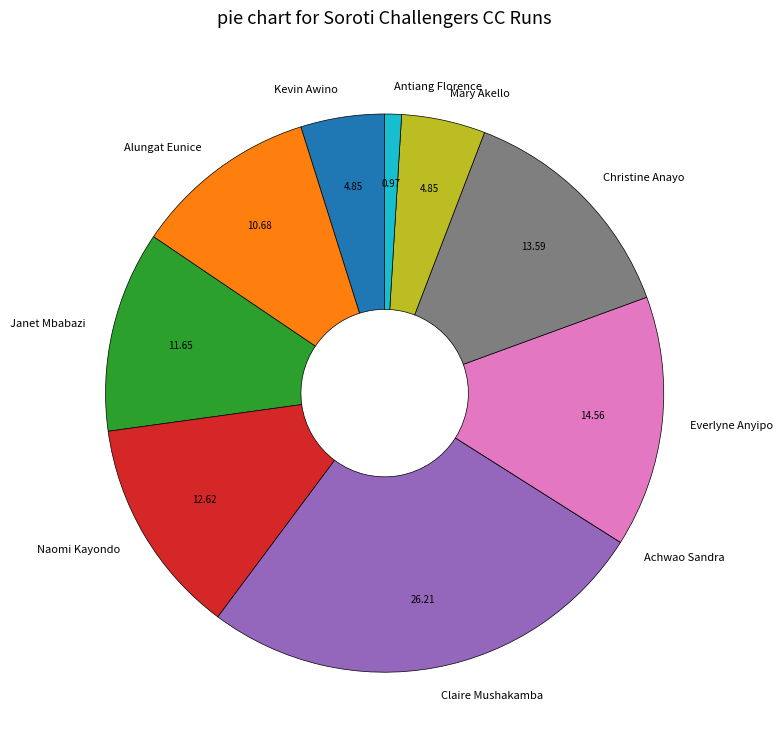

True or false: Alungat Eunice accounts for 11% of the total.

True